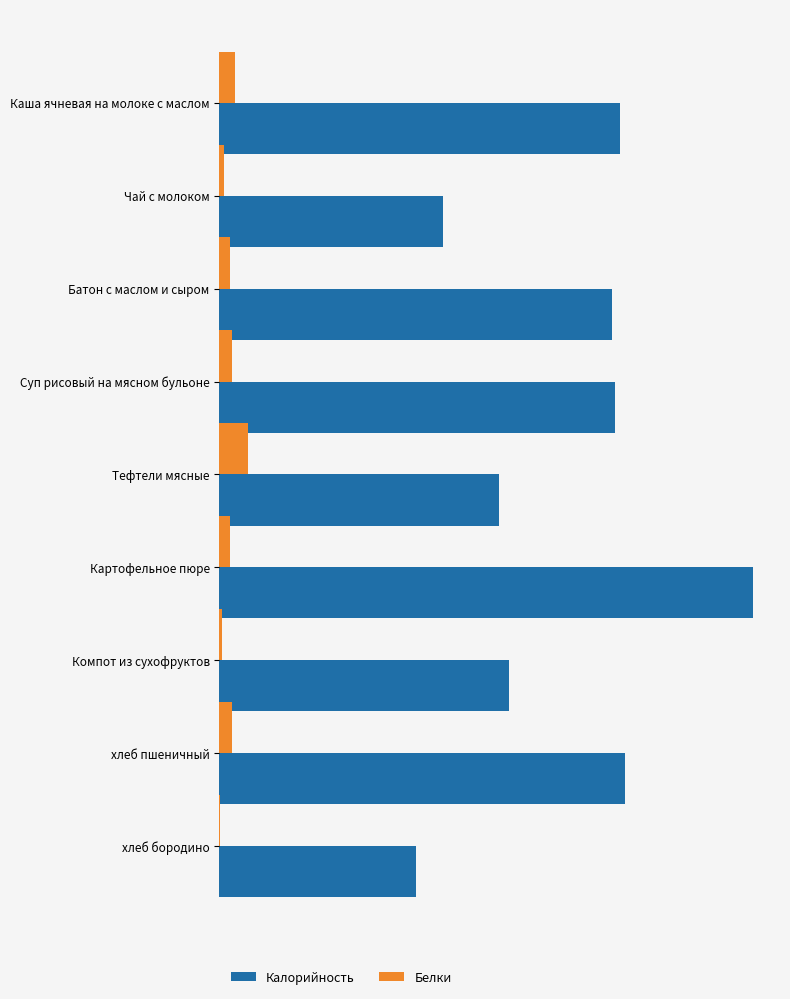

What are all the series names shown in the legend?

Калорийность, Белки